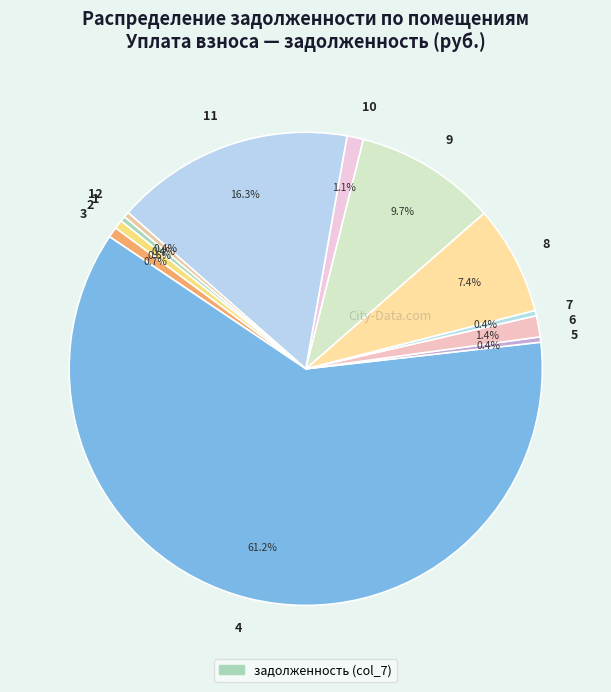

How many segments does this pie chart have?

12